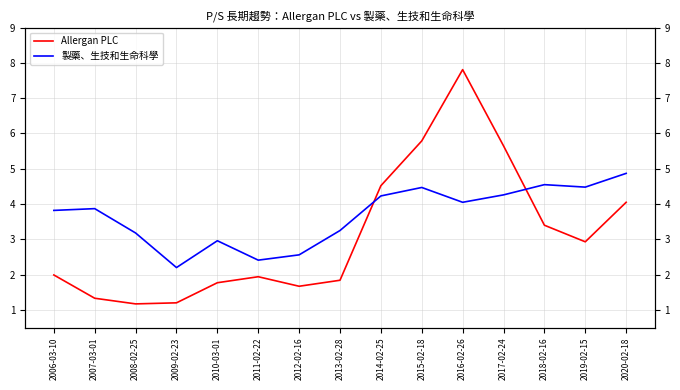

How many intersections are there between Allergan PLC and 製藥、生技和生命科學?

2